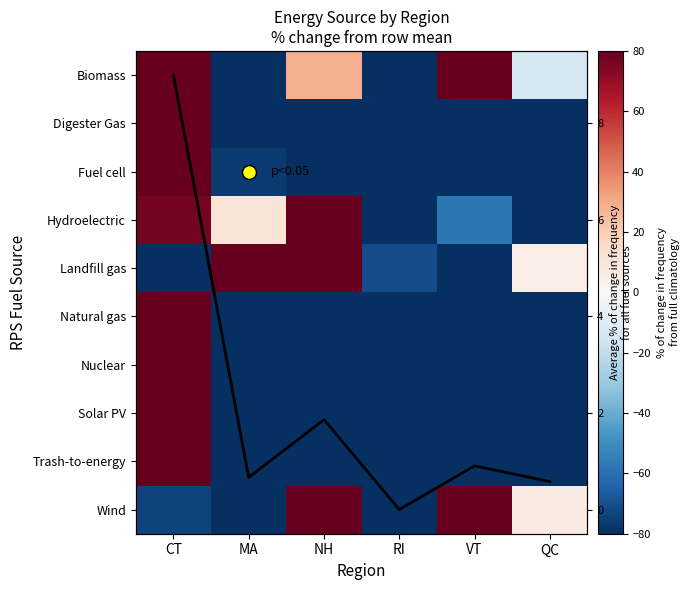

Which has a higher value, VT or MA?

VT